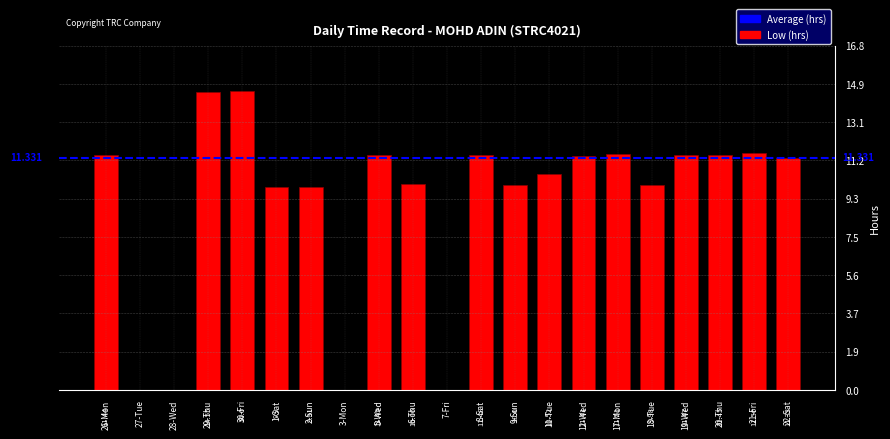

Approximately how many times larger is the value at 8-Sat compared to 17-Mon?

1.0